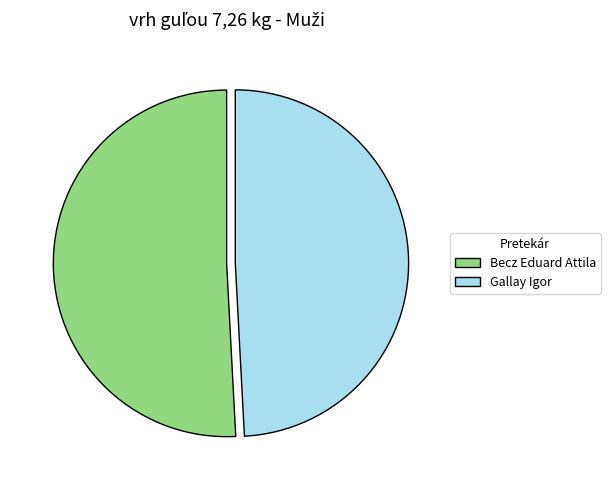

Which slice is the largest?

Becz Eduard Attila